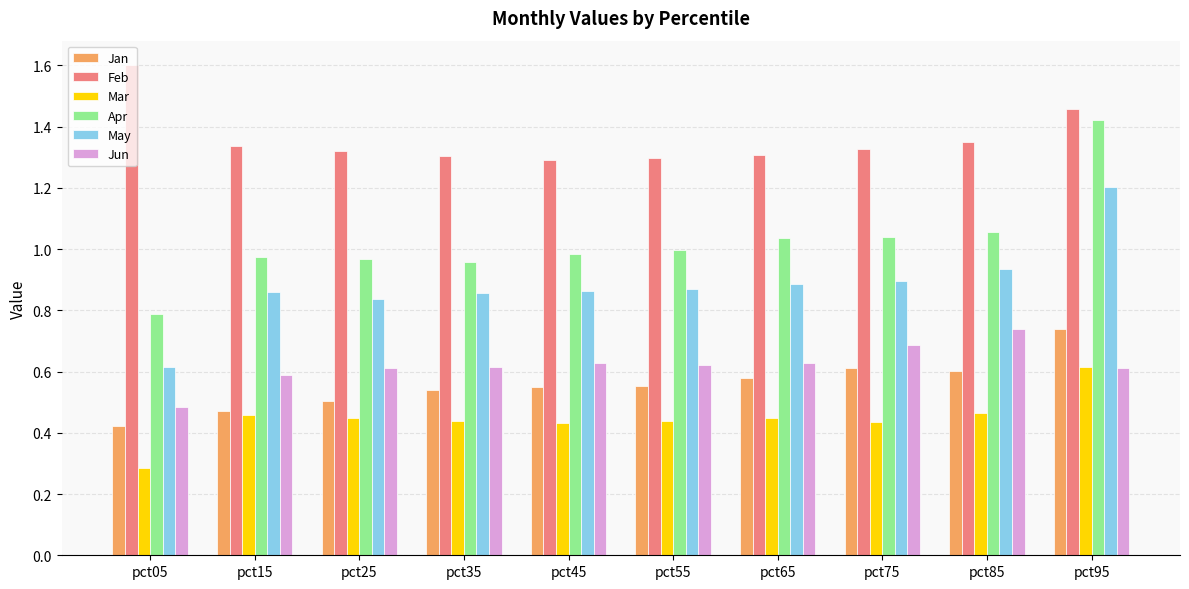

At which label is May closest to 0?

pct05